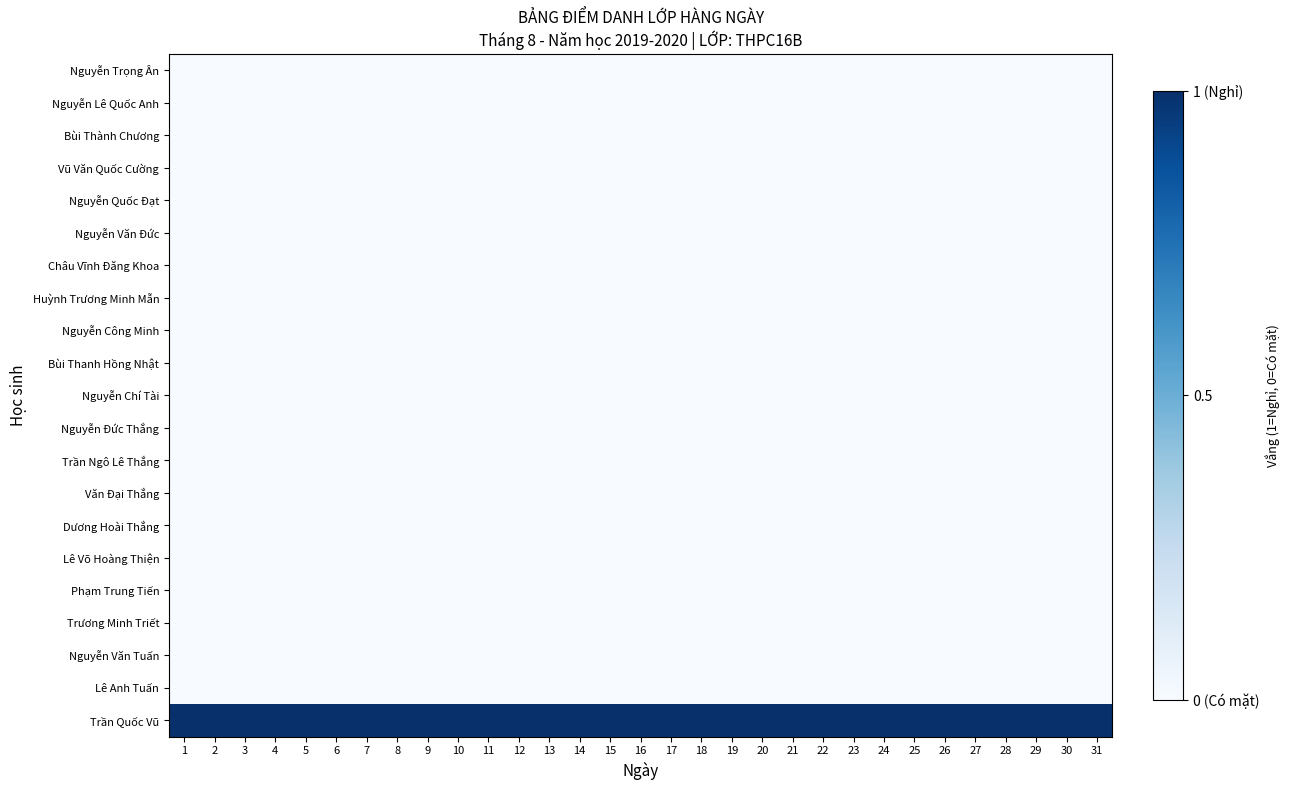

At which category does the chart reach its minimum across all series?

1